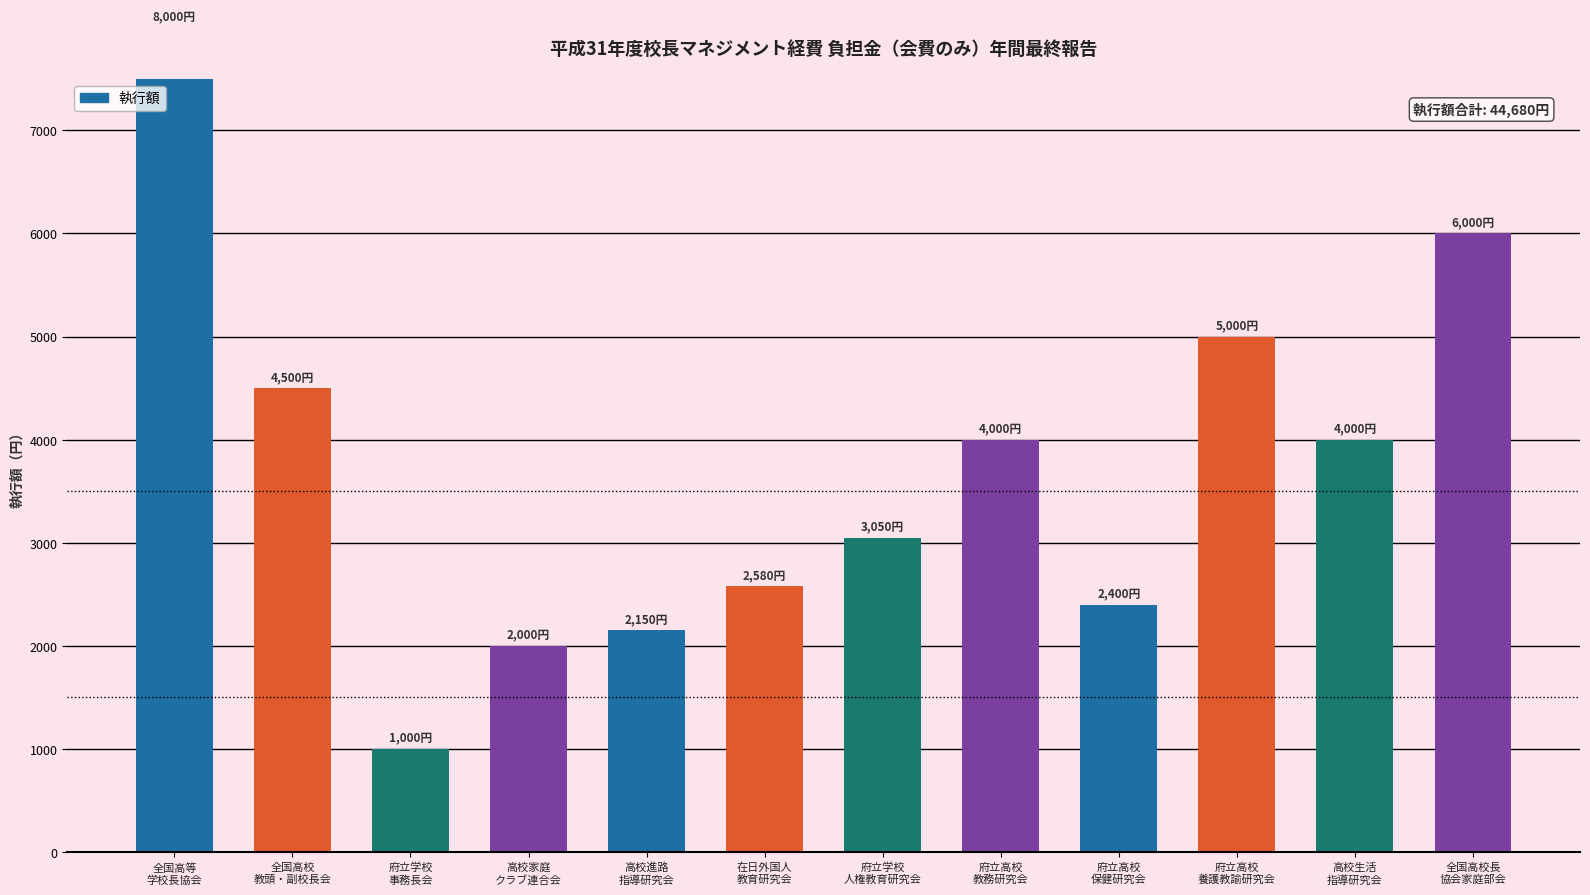

Is it true that the value at 府立高校
教務研究会 is 2129?

False